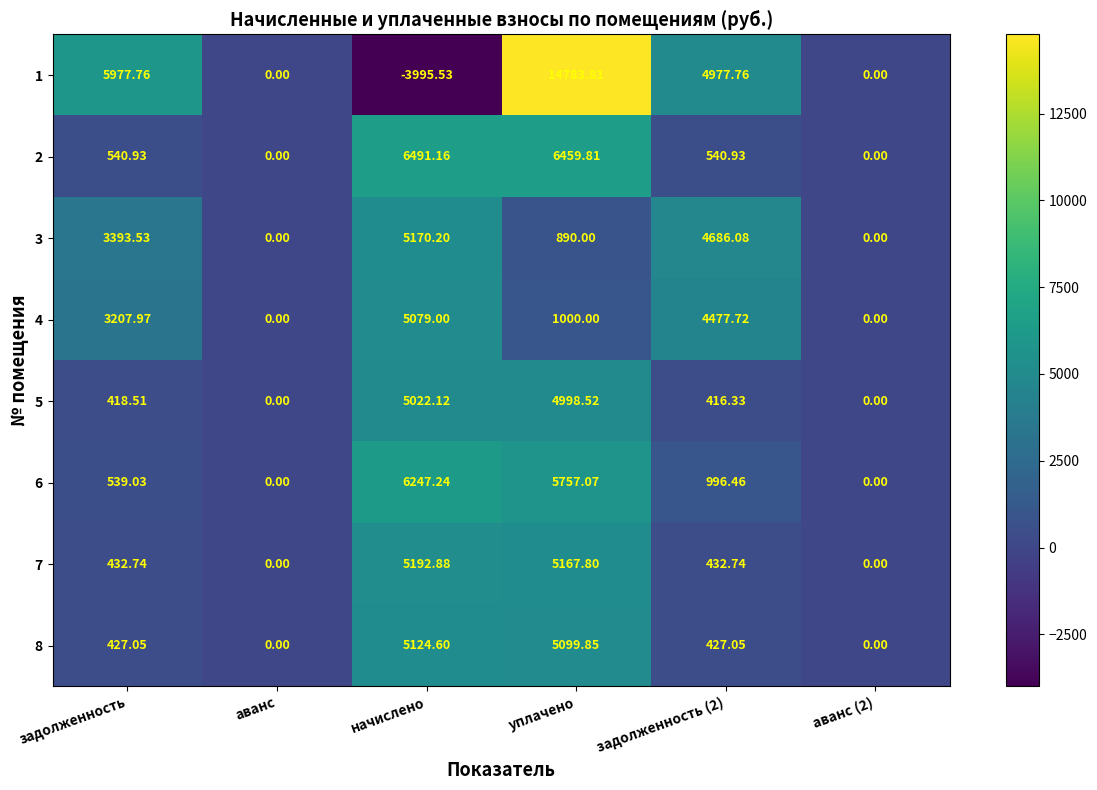

At which category is the sum across all series the highest?

уплачено